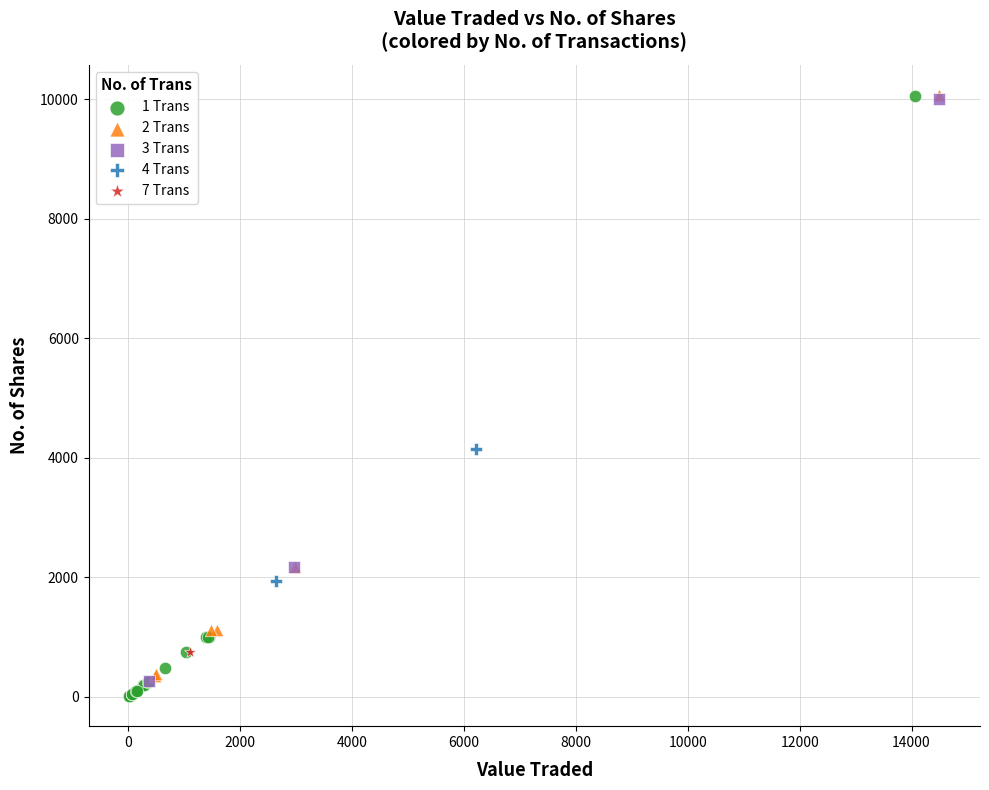

What are all the series names shown in the legend?

1 Trans, 2 Trans, 3 Trans, 4 Trans, 7 Trans